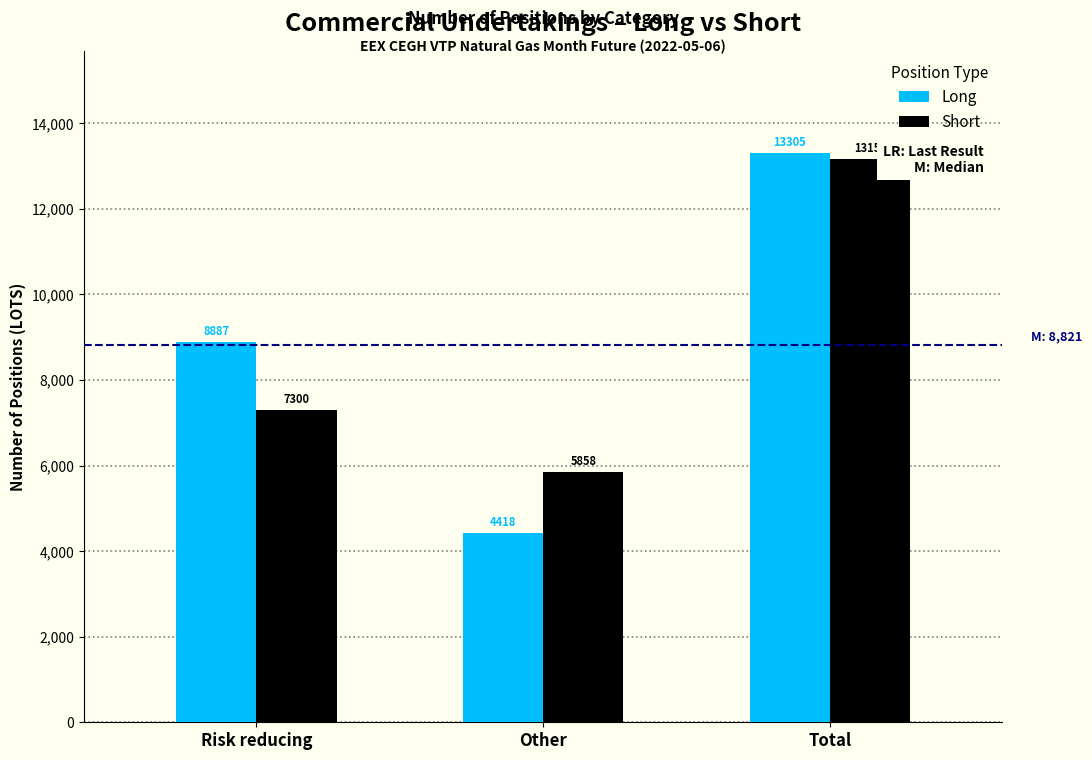

Reading right to left, transcribe all the data shown in this chart.

Long: Total=13305	Other=4418	Risk reducing=8887
Short: Total=13158	Other=5858	Risk reducing=7300